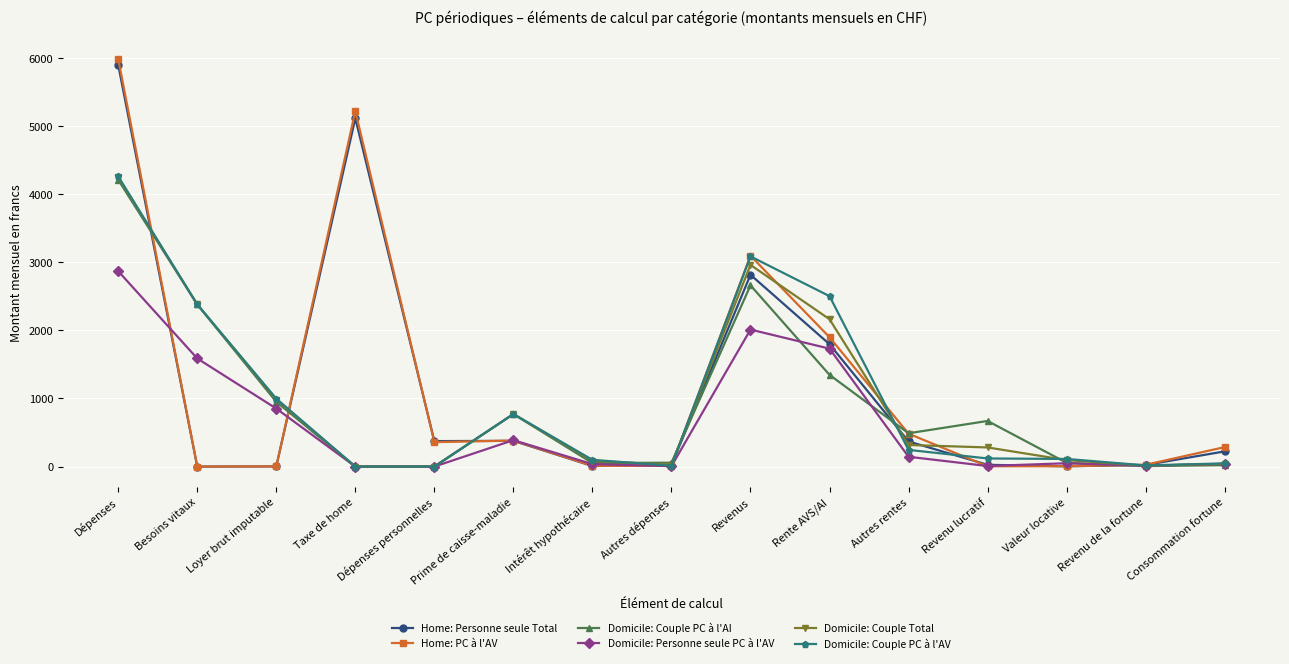

At which category does Domicile: Personne seule PC à l'AV reach its first local peak?

Prime de caisse-maladie